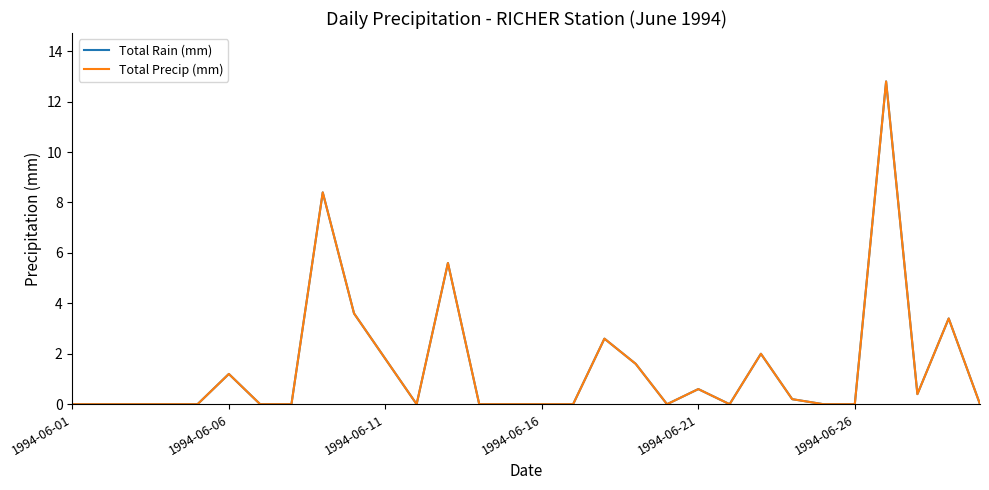

Where is the first local minimum for Total Rain (mm)?

11